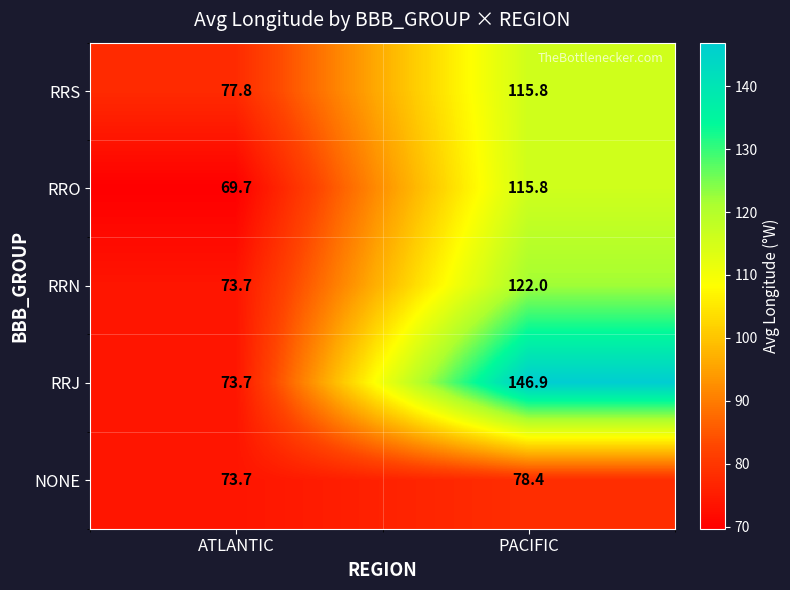

Is it true that RRO equals 124.3 at ATLANTIC?

False